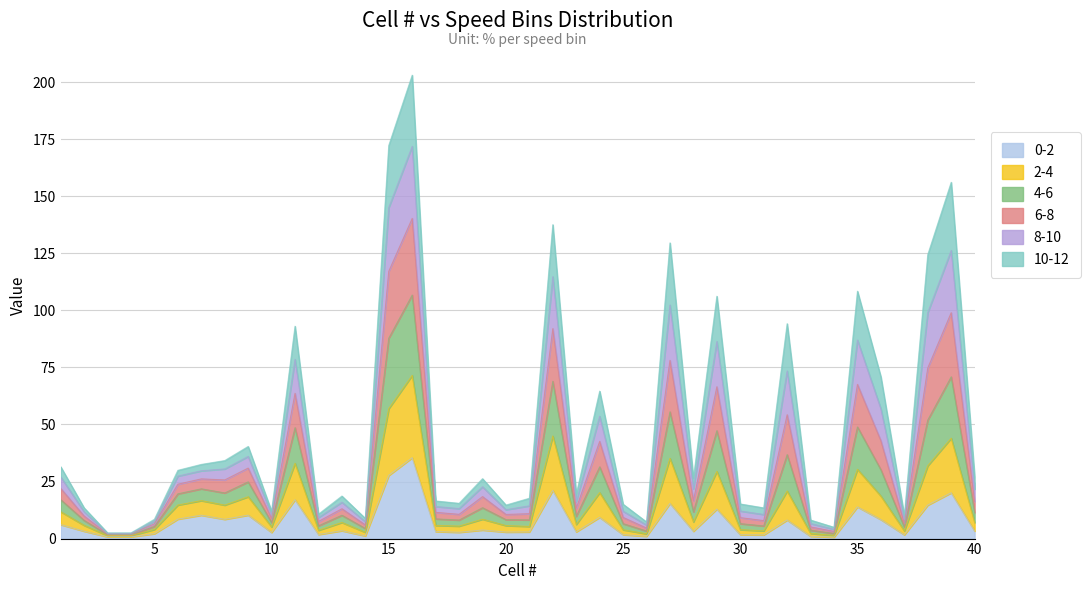

Rank the categories by 6-8 value from highest to lowest.

16, 15, 39, 22, 27, 38, 35, 29, 32, 11, 36, 24, 9, 8, 7, 1, 6, 40, 28, 19, 23, 13, 21, 17, 18, 30, 25, 20, 2, 31, 10, 12, 37, 14, 5, 33, 26, 34, 3, 4